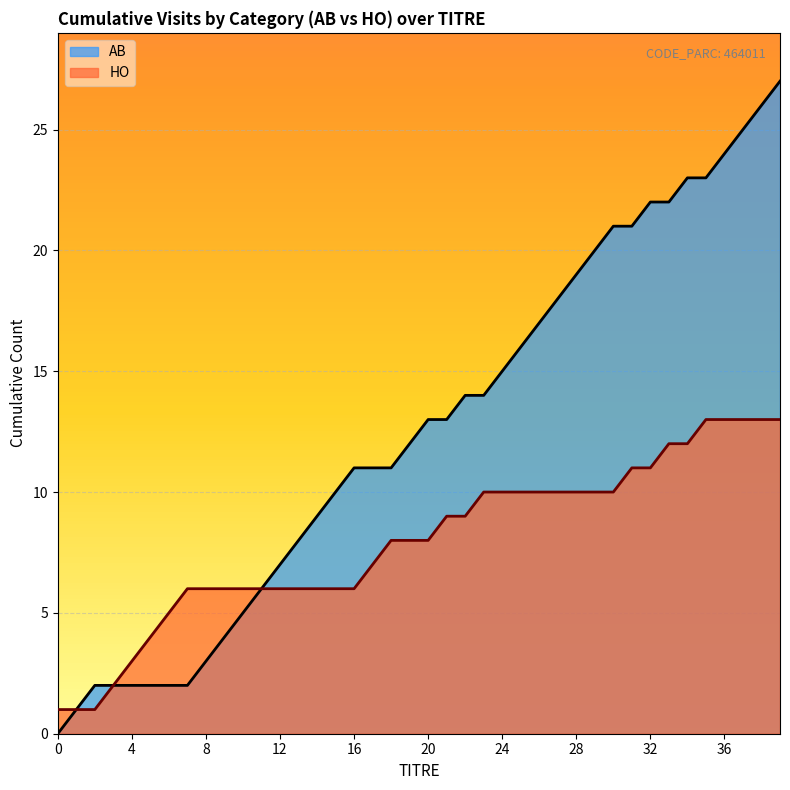

At 5, list the series in order from smallest to largest.

AB, HO